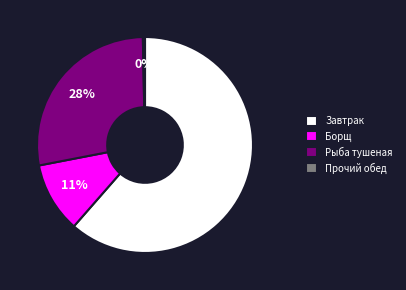

Which has a higher value, Прочий обед or Завтрак?

Завтрак